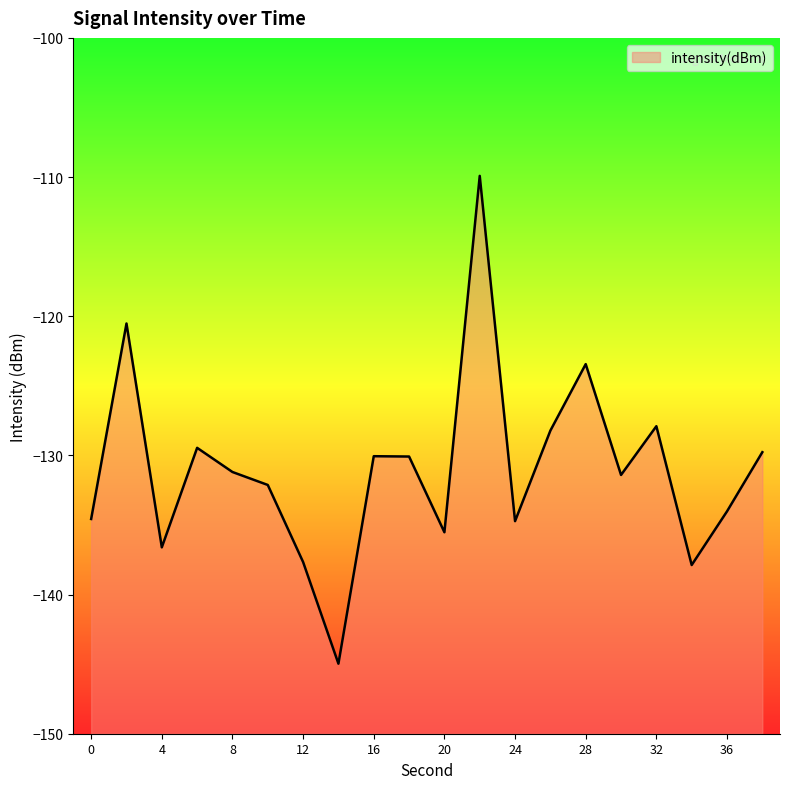

Which category has the highest value across all series?

22